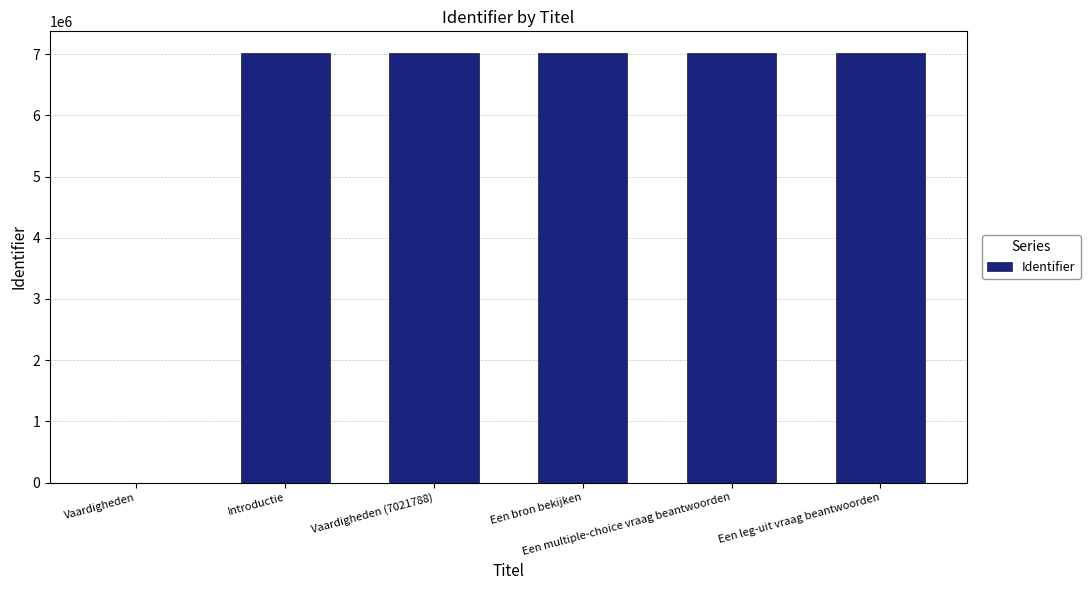

How many data points does each series have?

6